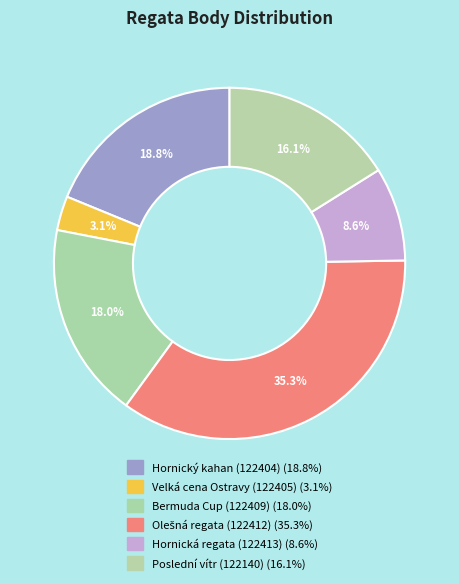

How many slices are in this pie chart?

6